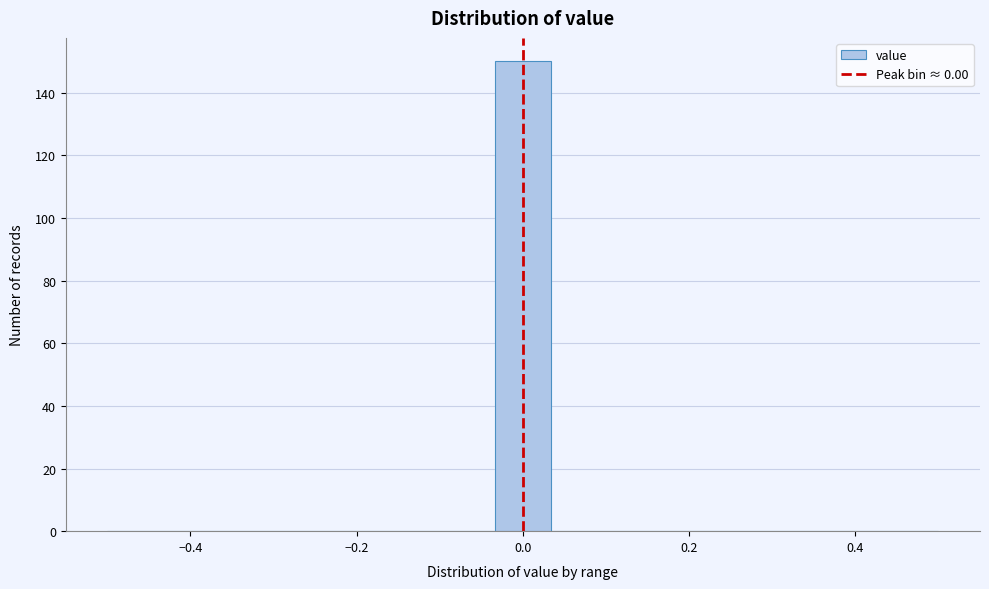

Read against the x-axis, roughly where is the centre of the tallest bar?

0.00